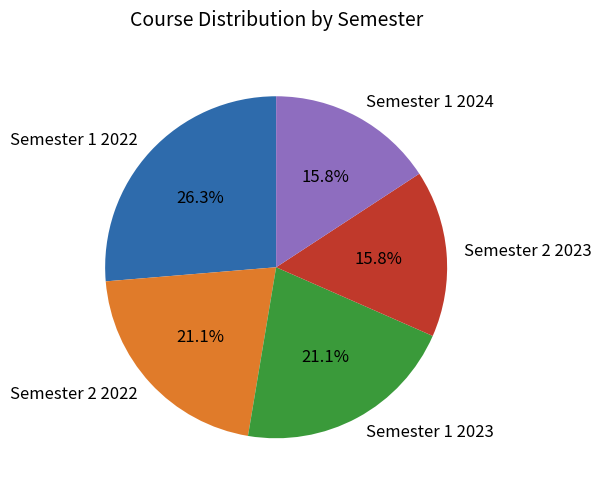

Which has a higher value, Semester 1 2022 or Semester 2 2022?

Semester 1 2022